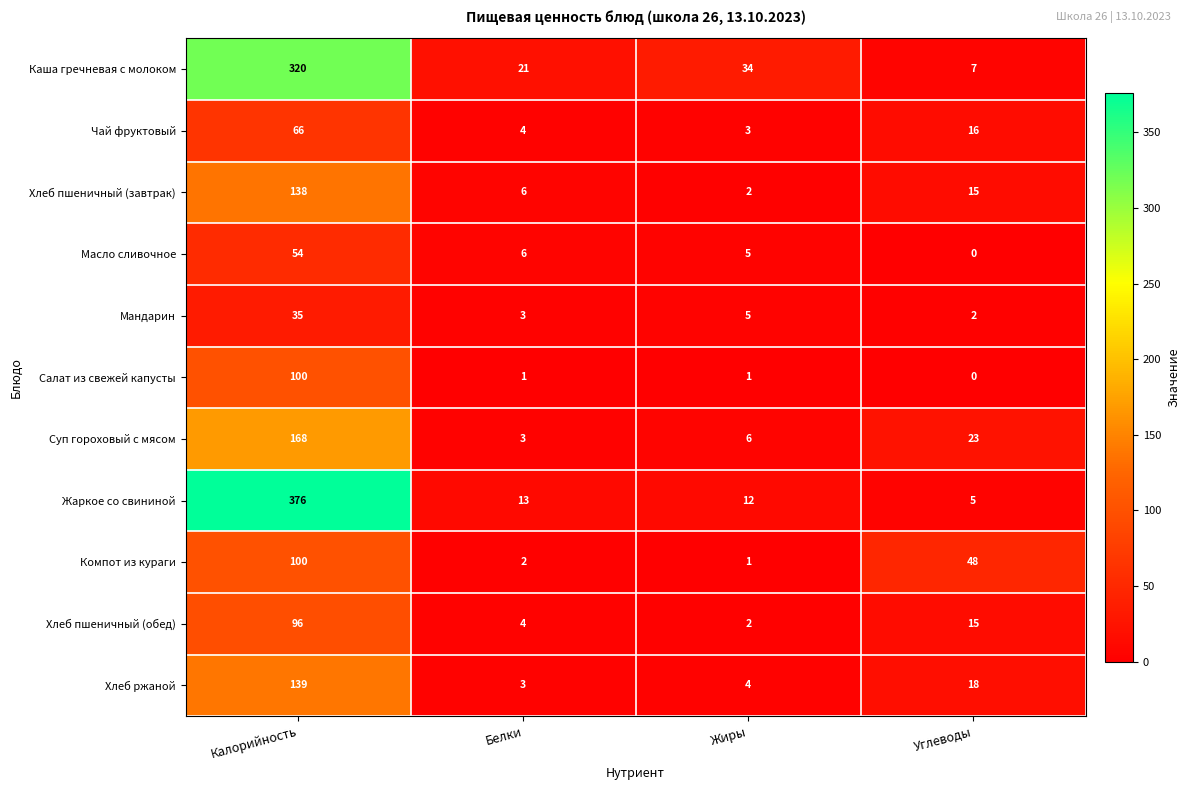

Which series has the largest total across all categories?

Жаркое со свининой